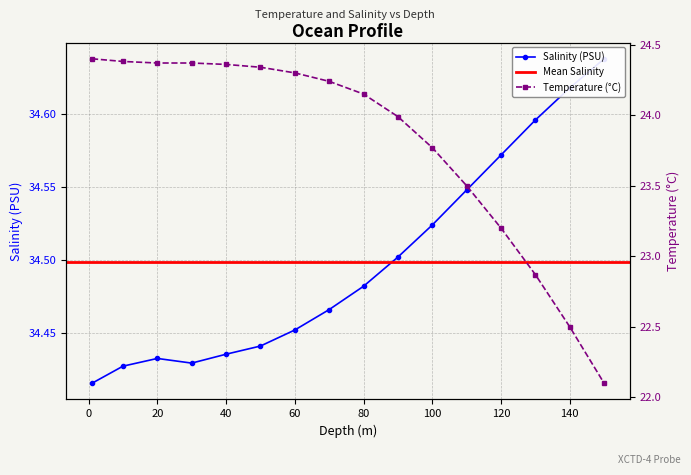

At how many categories does at least one series exceed 24?

16